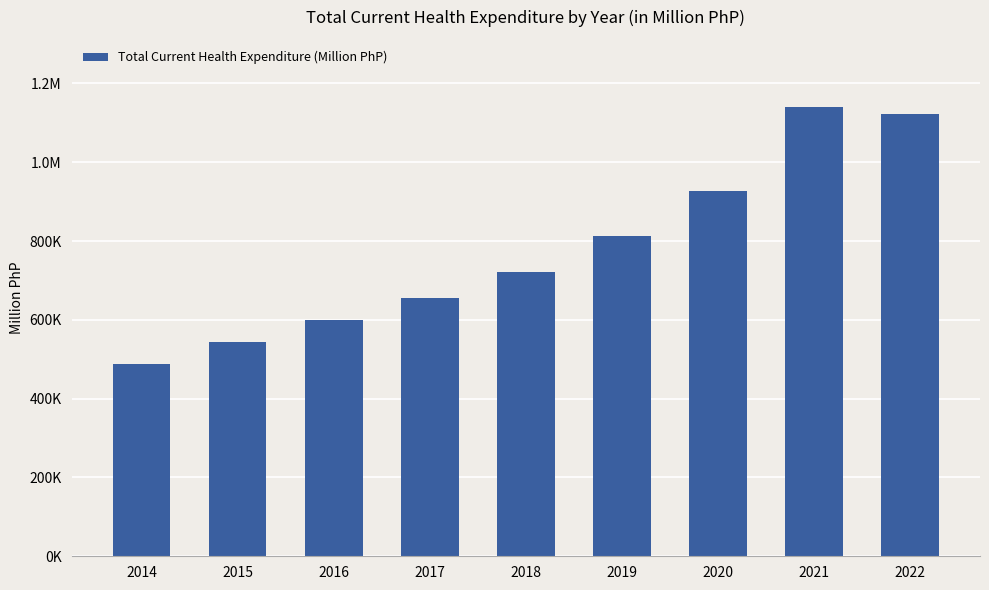

Does the chart contain any negative values?

No